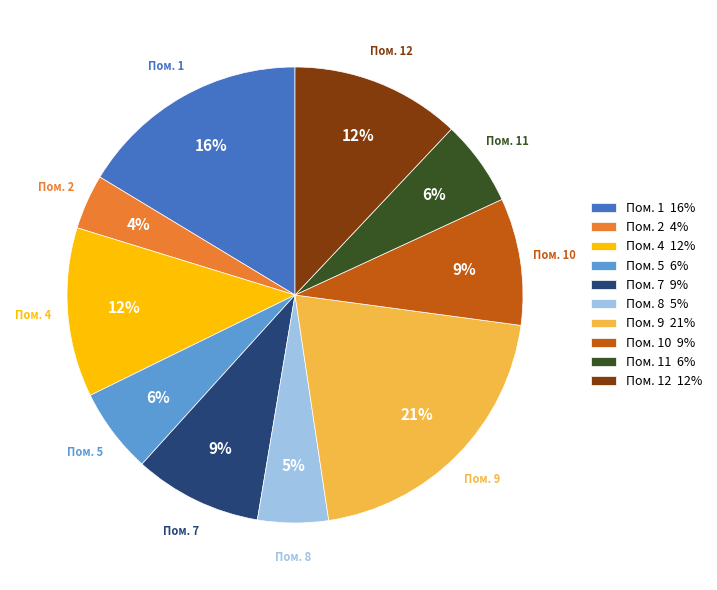

Count the number of slices in the pie.

10